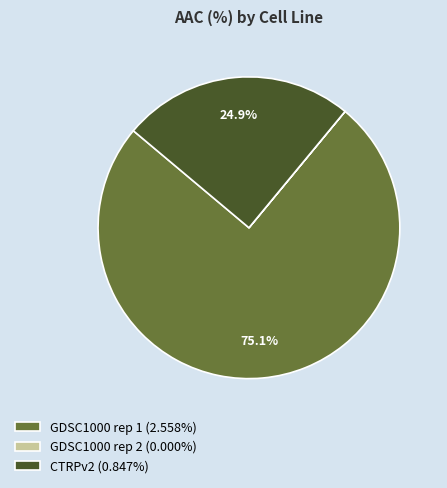

Is there a majority slice in this chart?

Yes